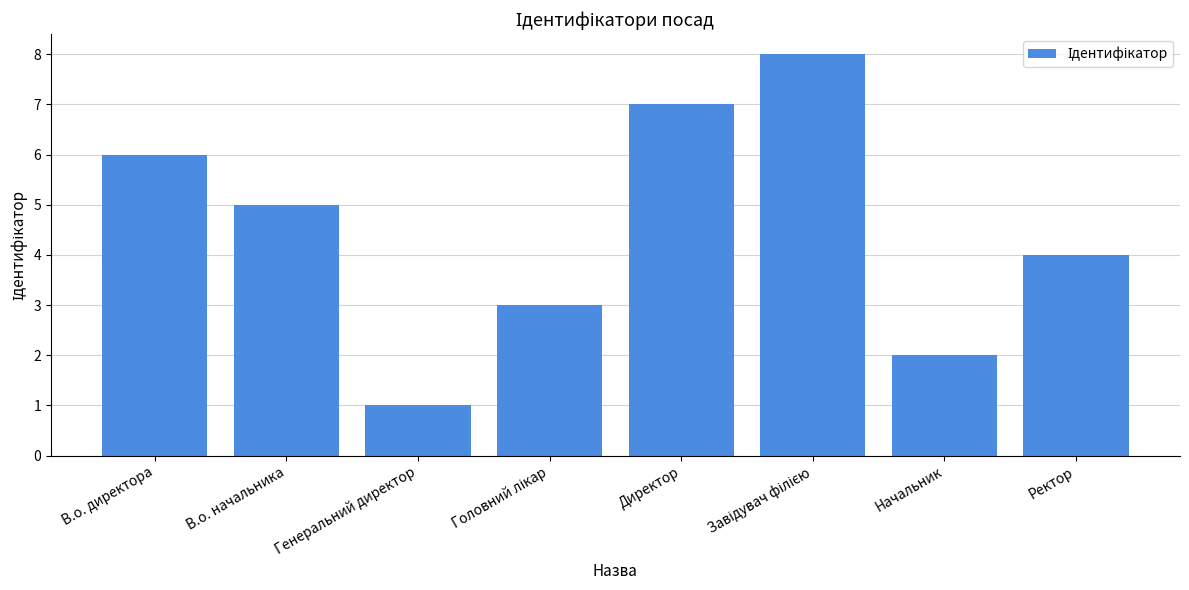

What is the difference between the second highest and second lowest values?

5